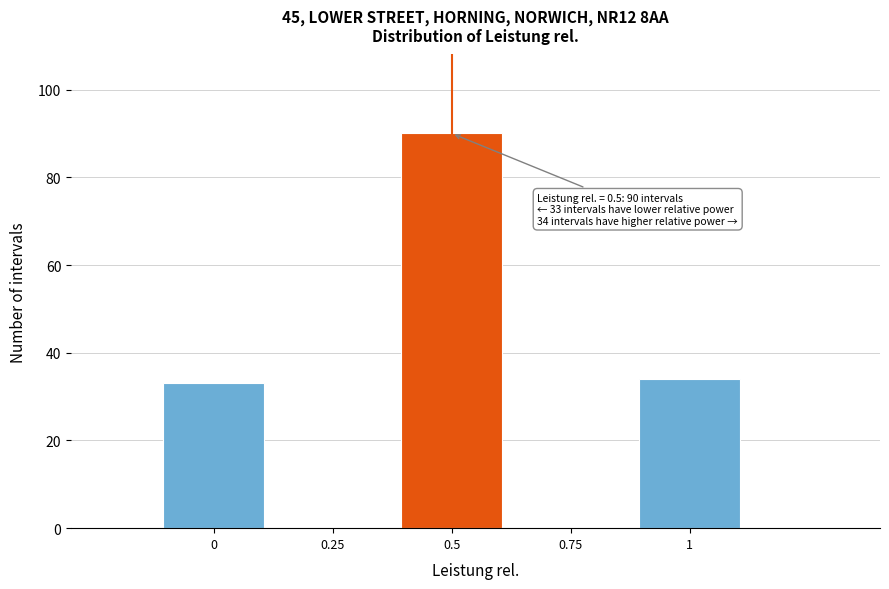

Over which range of the x-axis is the bar tallest?

0.375 to 0.625